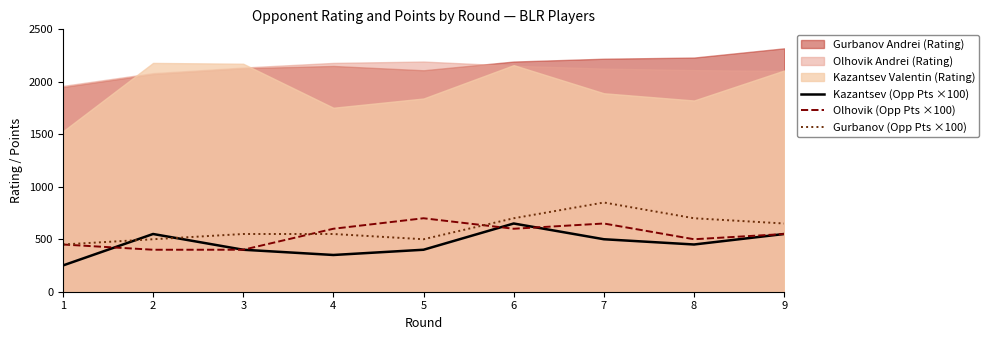

The Olhovik (Opp Pts ×100) series shows 220 at 5. True or false?

False